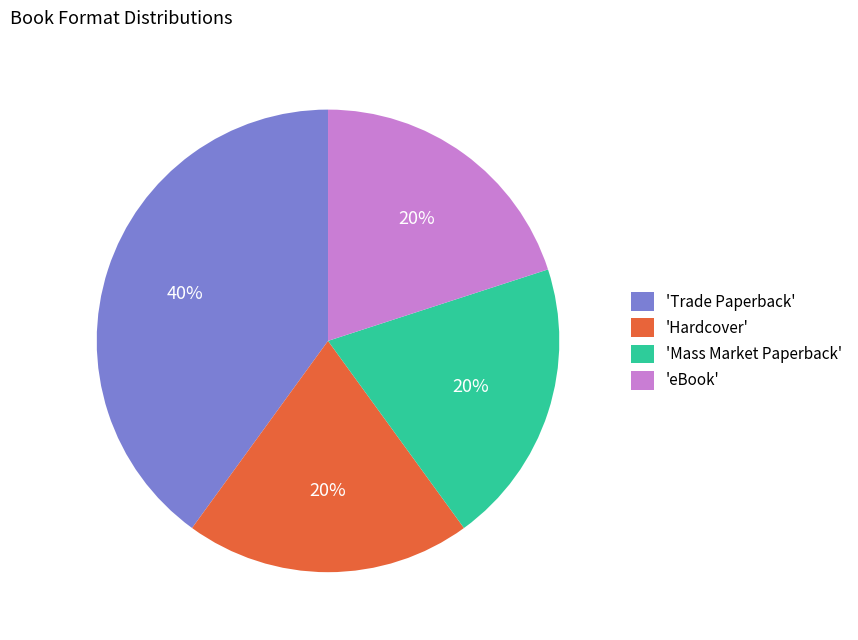

What is the largest slice in the pie chart?

'Trade Paperback'